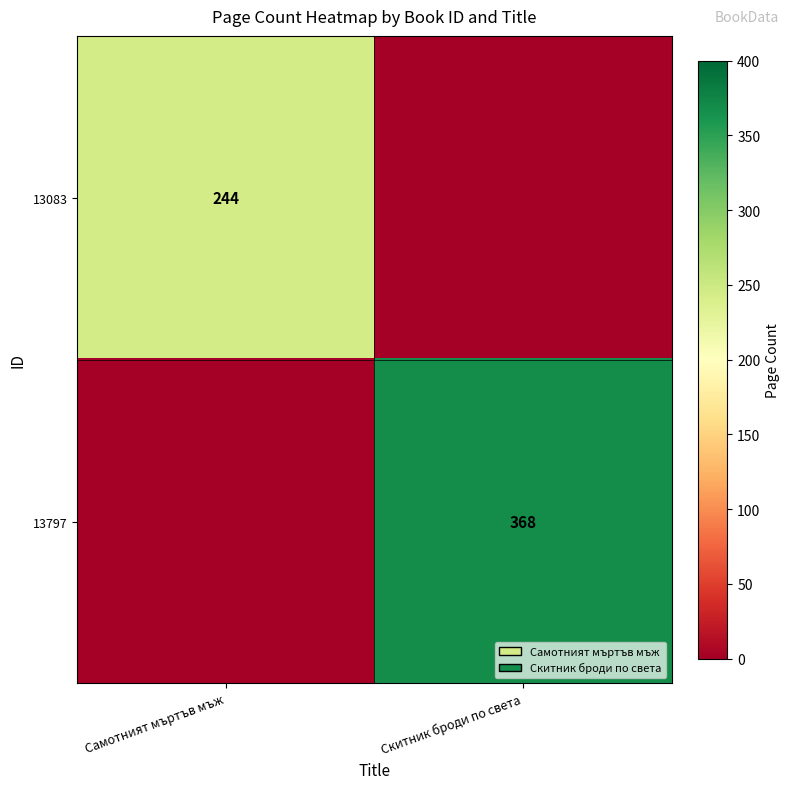

Is it true that 13797 equals 368 at Скитник броди по света?

True